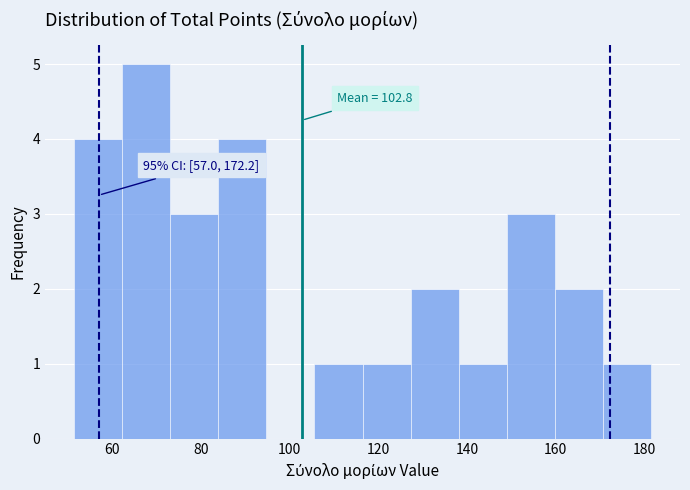

Which range on the x-axis has the tallest bar?

62 to 74